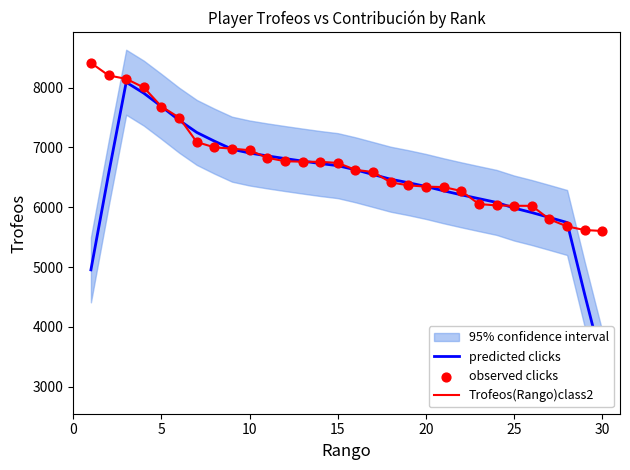

What is the total value across all series at 5?

22961.2